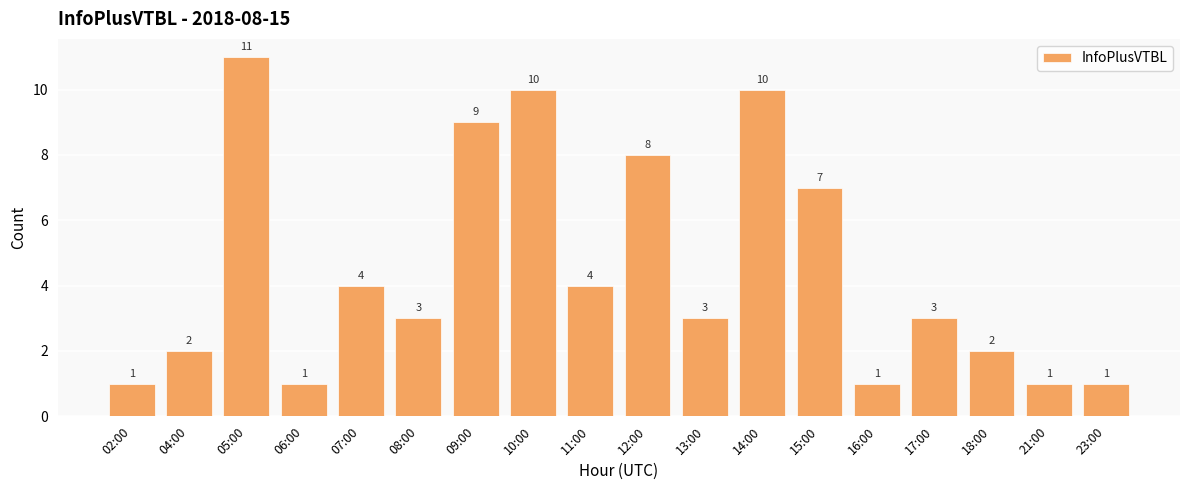

At which label does the data first exceed 3?

05:00